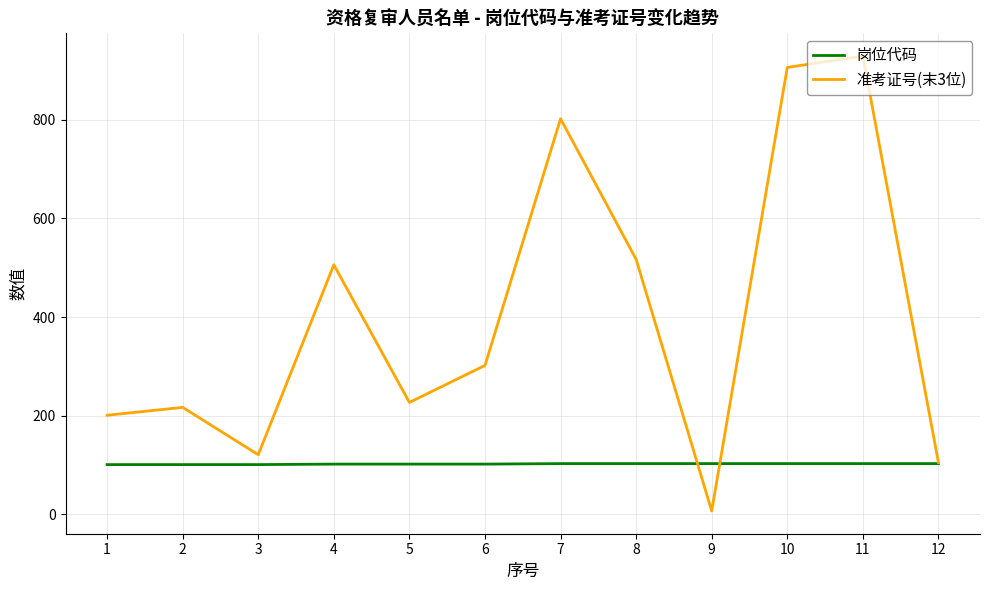

At which label does 准考证号(末3位) reach its peak?

11